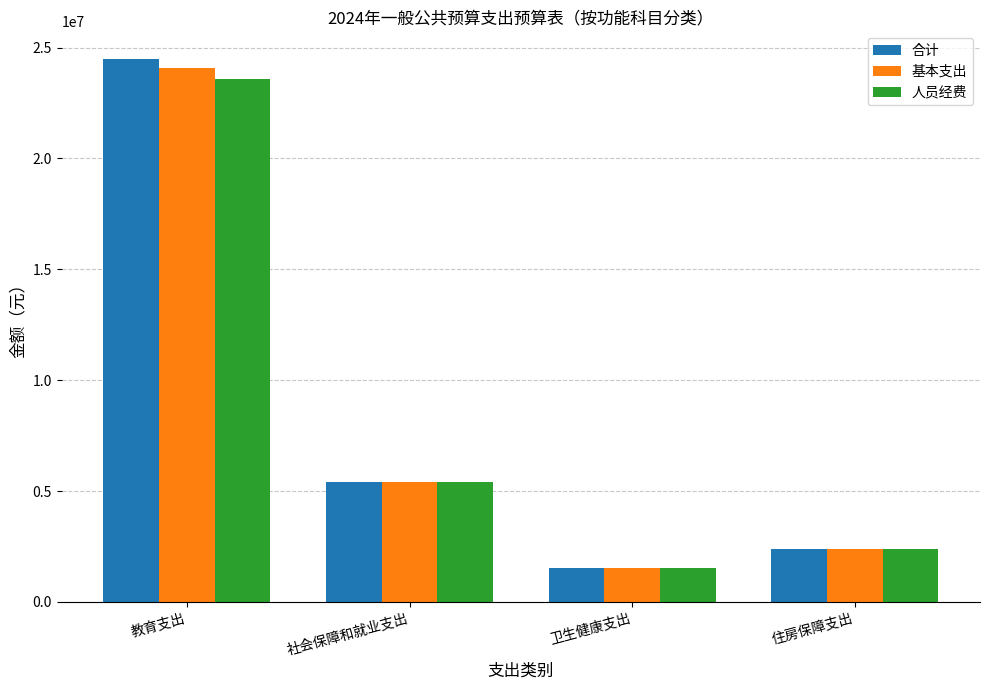

What is the difference between the maximum and minimum values in the 人员经费 series?

22039021.5